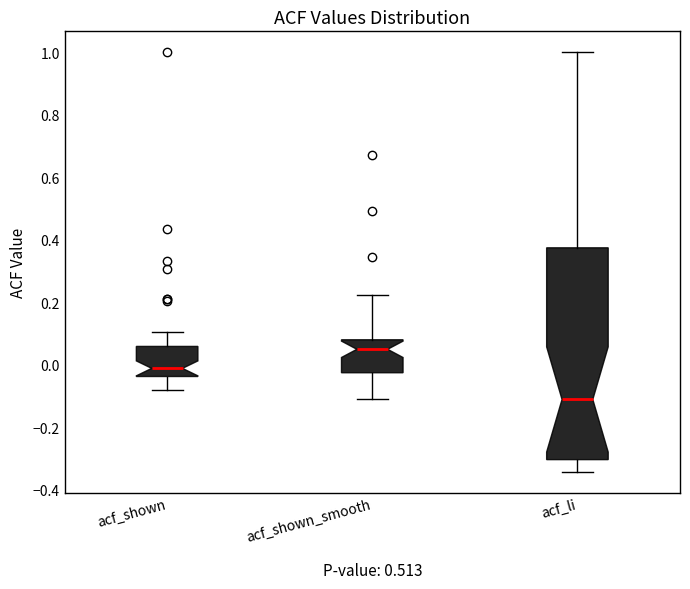

Which box's median line is the highest?

acf_shown_smooth